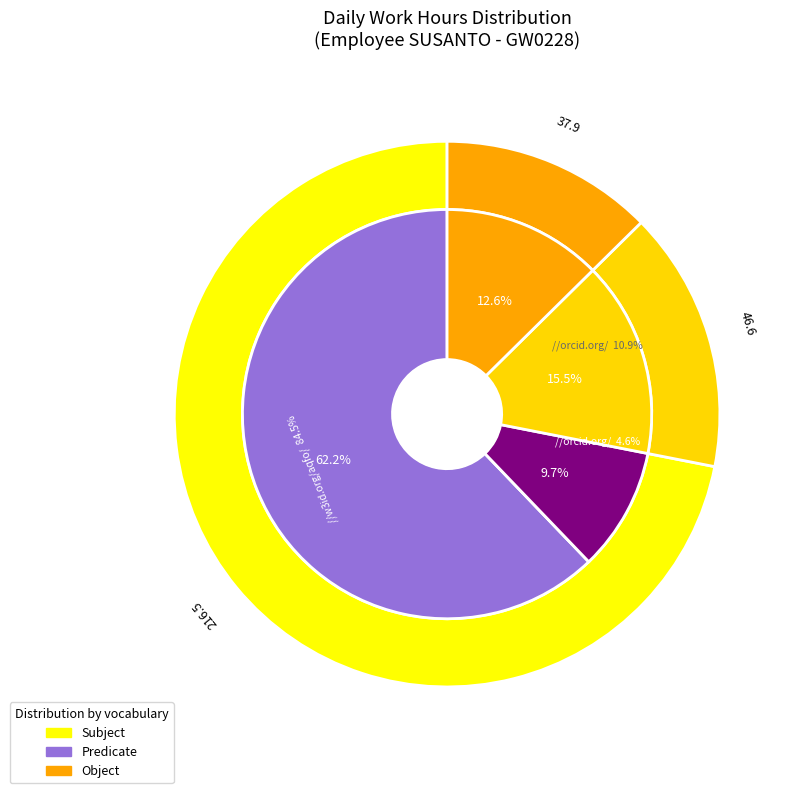

Does 4-Thu account for over 50% of the chart?

No